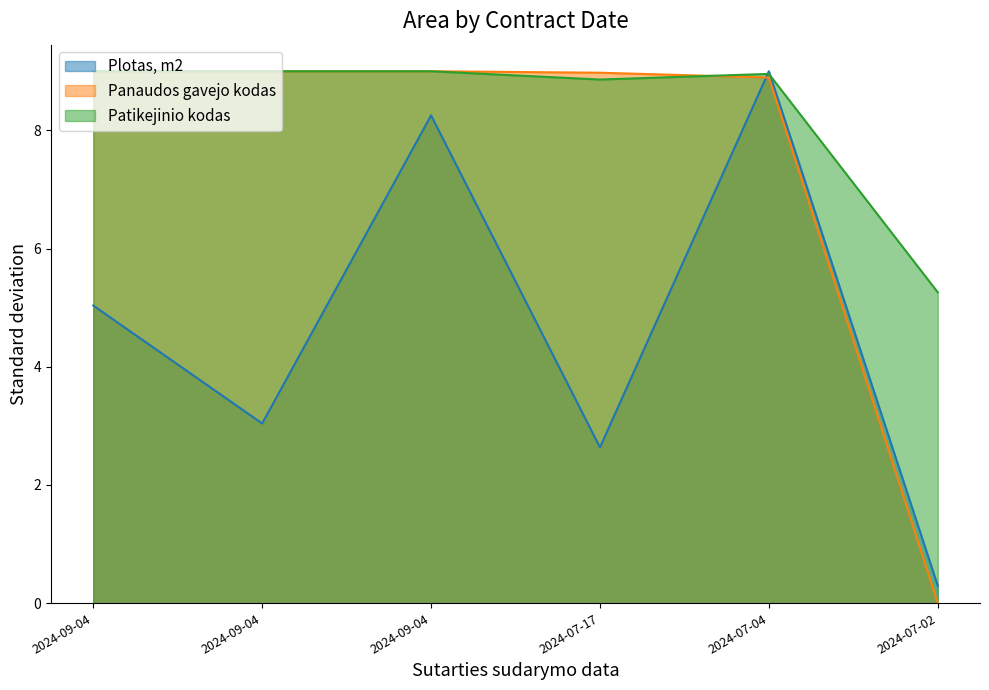

True or false: Plotas, m2 has more than 2 interior local peaks.

False